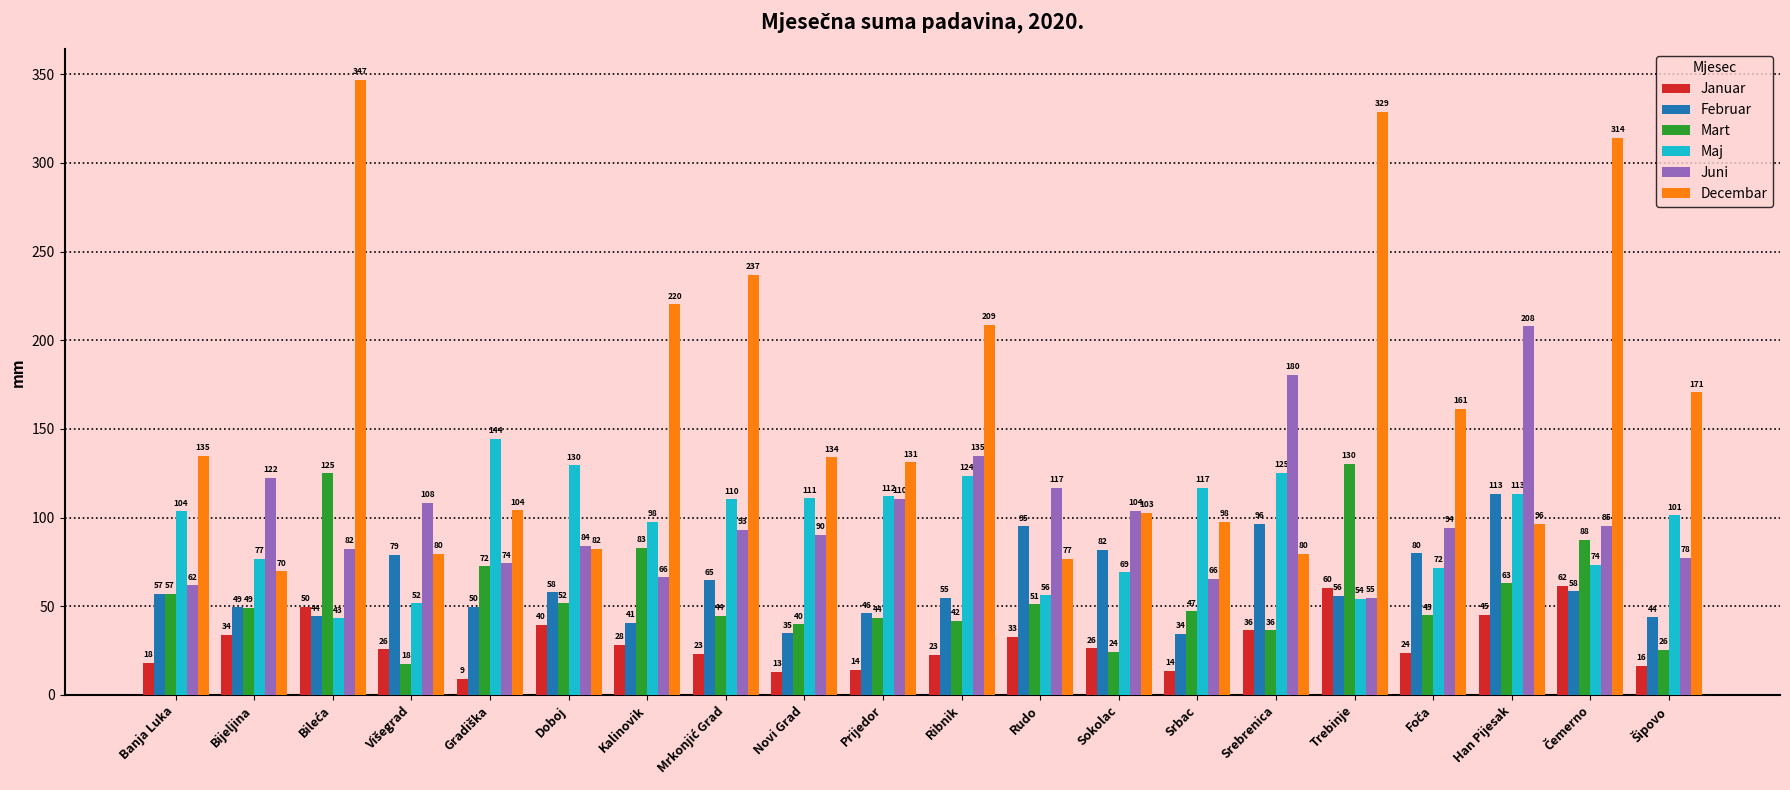

Between Doboj and Srebrenica, which series saw the biggest shift?

Juni